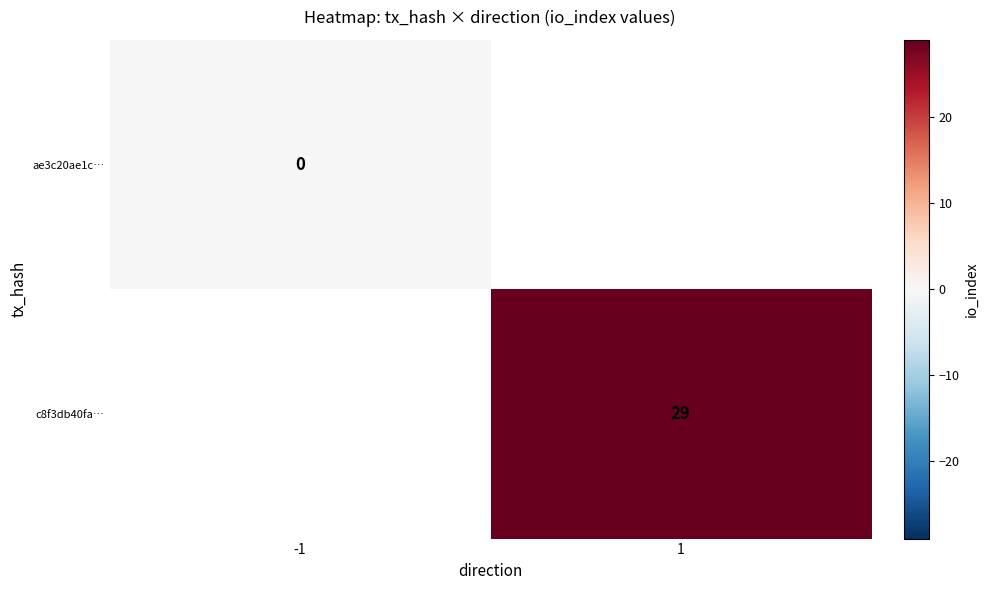

The c8f3db40fa… series shows 29 at 1. True or false?

True